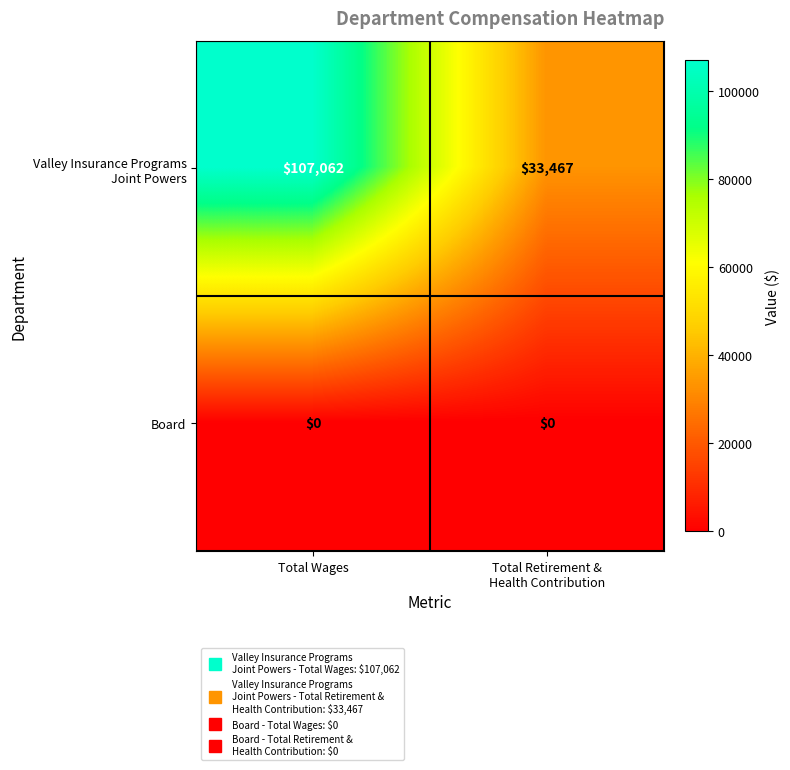

At which category does the chart reach its peak across all series?

Total Wages